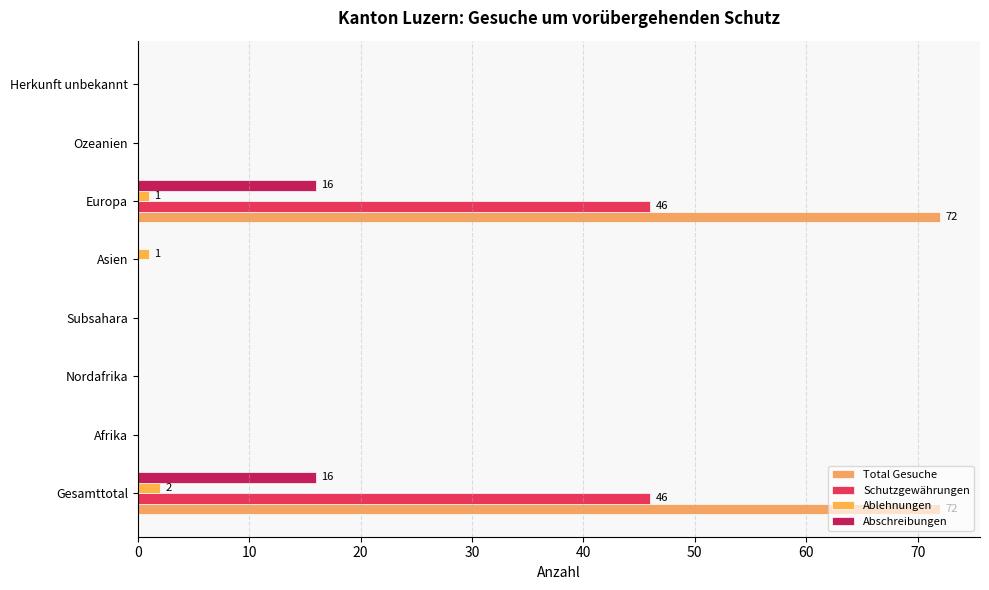

At how many categories does at least one series exceed 26?

2